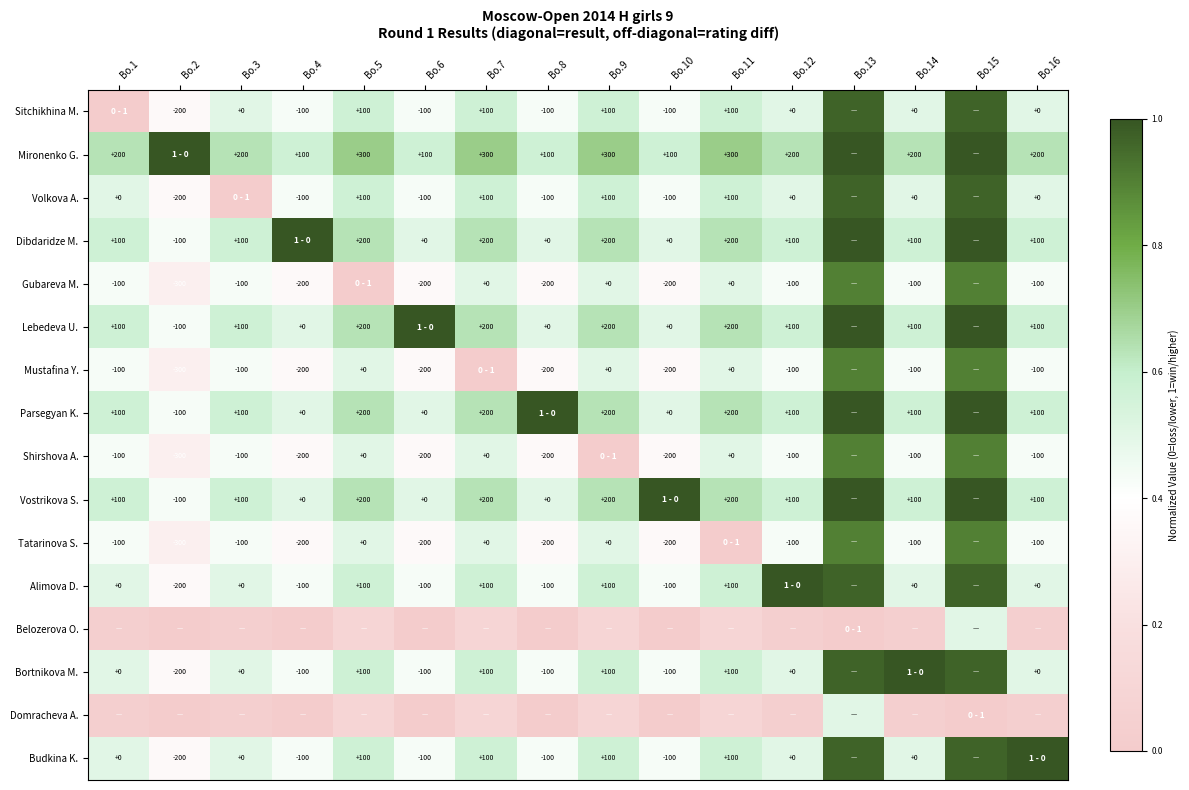

Is the value of Shirshova A. at Bo.12 greater than the value of Mustafina Y. at Bo.9?

No